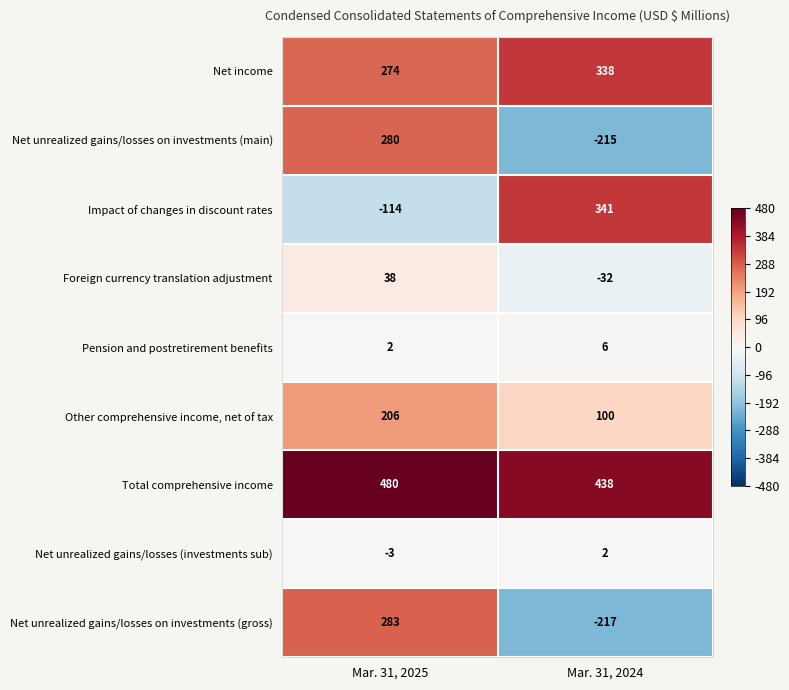

What is the difference between the Net income values at Mar. 31, 2025 and Mar. 31, 2024?

64